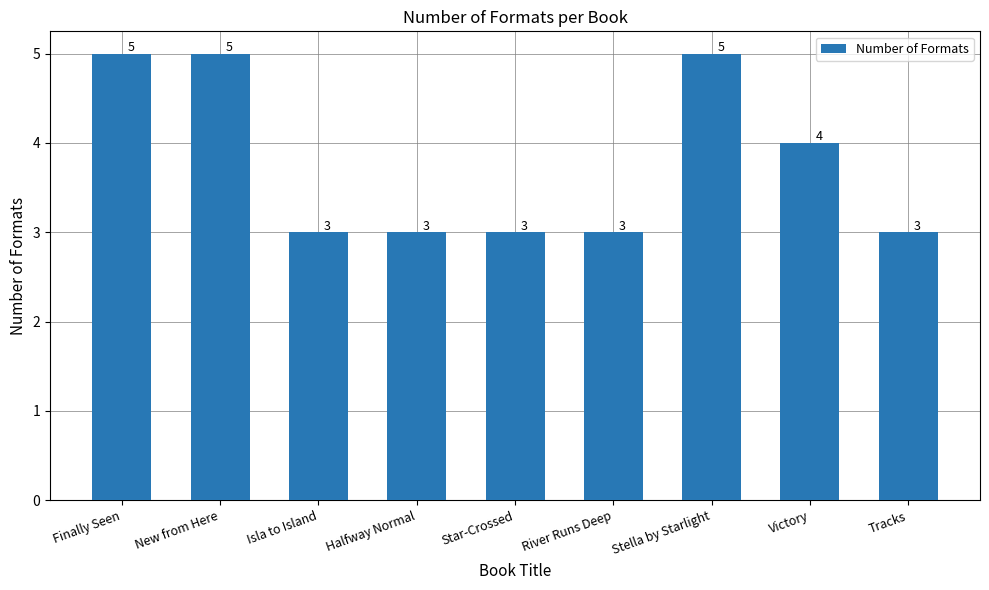

Read the value at Halfway Normal.

3